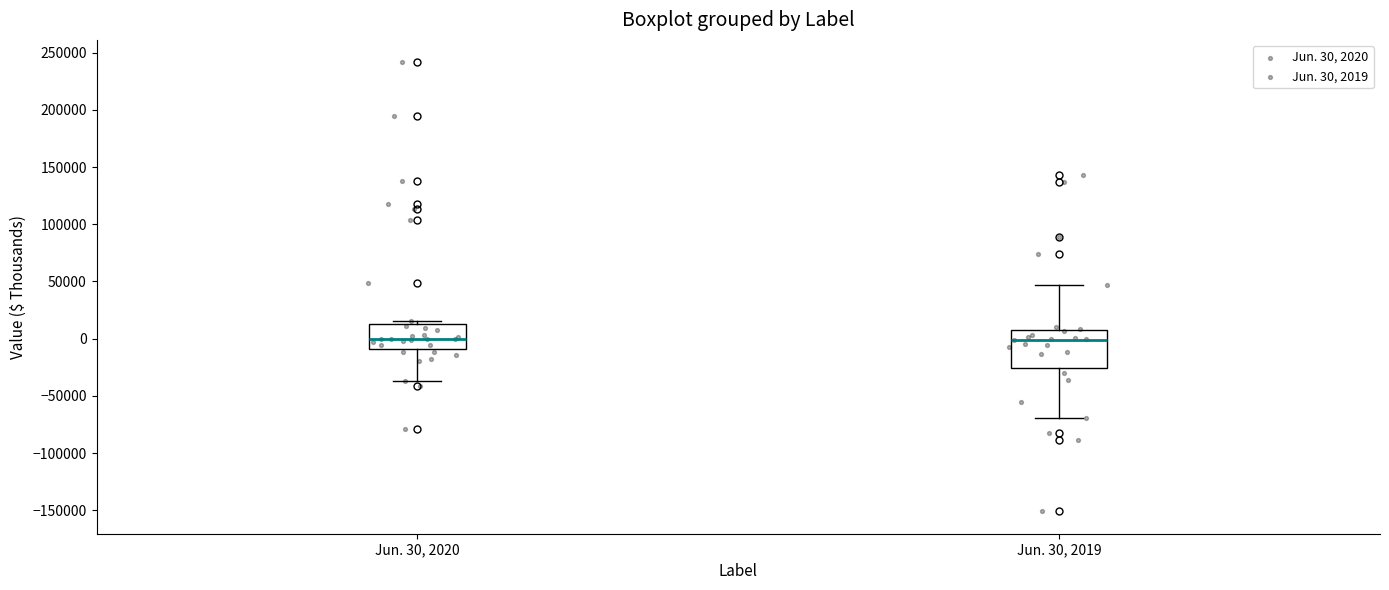

Comparing the boxes themselves (not the whiskers), which one is the tallest?

Jun. 30, 2019